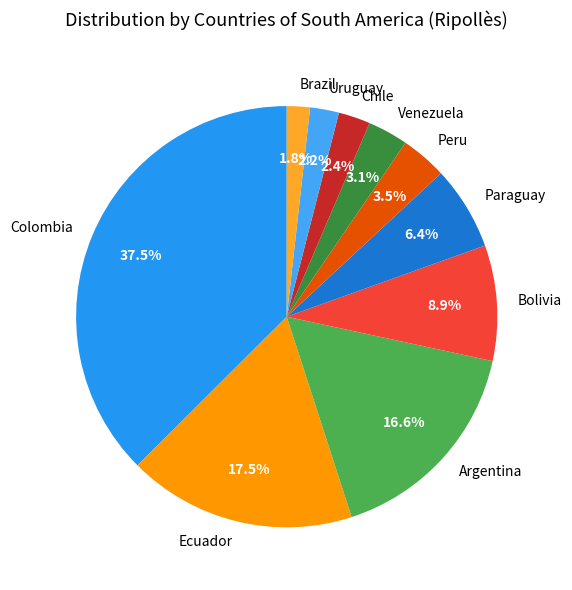

The Paraguay slice represents 6% of the pie. True or false?

True